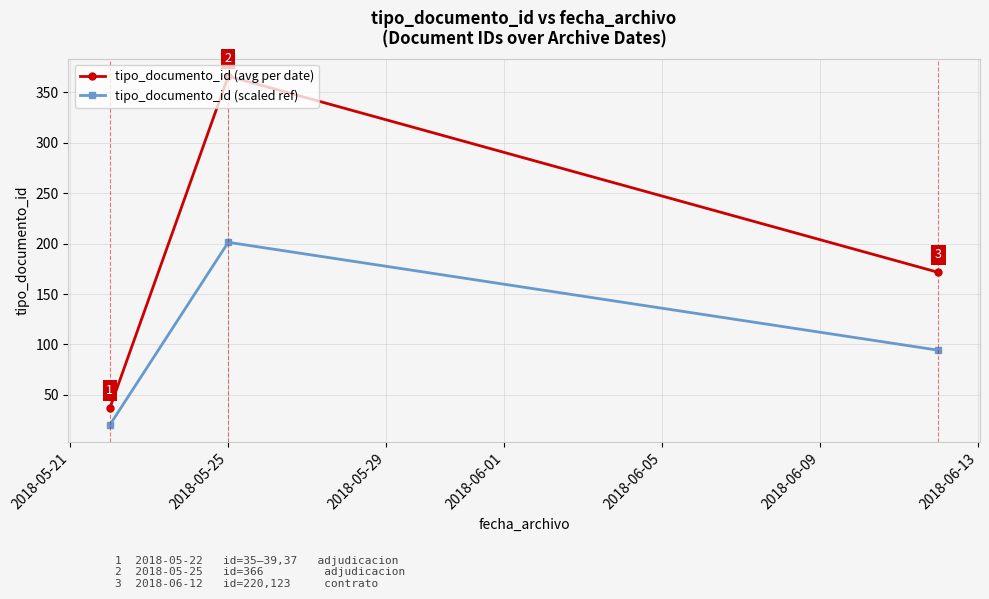

Which series has the largest total across all categories?

tipo_documento_id (avg per date)